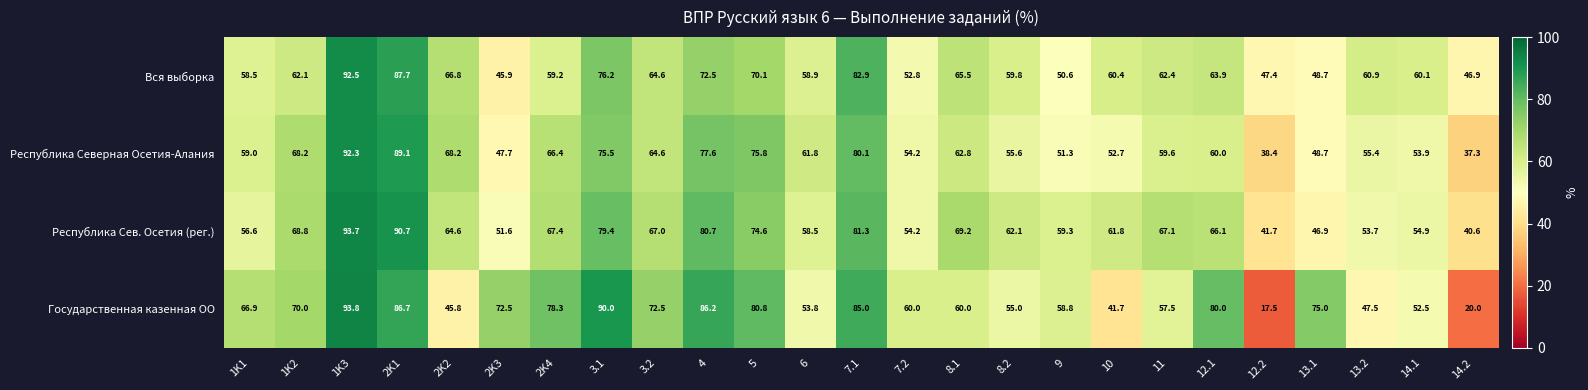

The value of Республика Сев. Осетия (рег.) at 8.2 is 62.1. True or false?

True